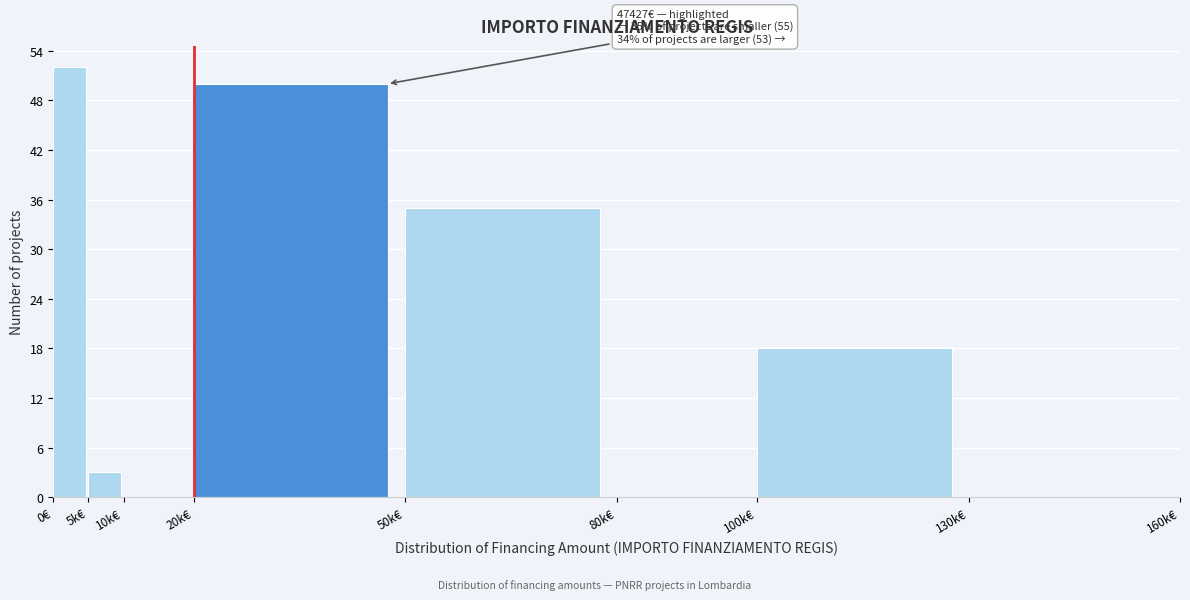

Reading right to left, what are all the values shown in this chart?

130k€=0	100k€=18	80k€=0	50k€=35	20k€=50	10k€=0	5k€=3	0€=52